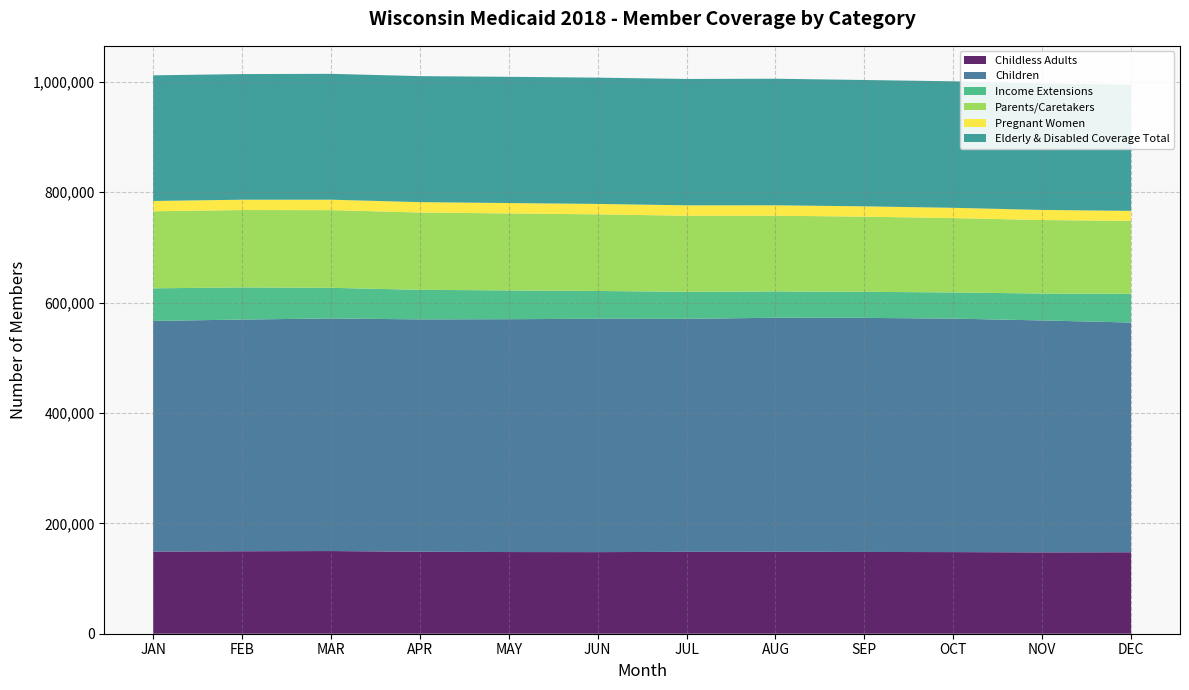

Reading right to left, extract all data points from this chart.

Childless Adults: DEC=147643	NOV=147422	OCT=147915	SEP=148156	AUG=148515	JUL=148365	JUN=147872	MAY=148002	APR=148596	MAR=149816	FEB=149465	JAN=148857
Children: DEC=416271	NOV=420283	OCT=423101	SEP=424184	AUG=424051	JUL=422257	JUN=422884	MAY=421956	APR=421028	MAR=421497	FEB=419848	JAN=417981
Income Extensions: DEC=51968	NOV=48783	OCT=47409	SEP=47243	AUG=47729	JUL=48940	JUN=50378	MAY=52142	APR=53612	MAR=55520	FEB=58254	JAN=59076
Parents/Caretakers: DEC=132227	NOV=133183	OCT=134751	SEP=136211	AUG=137166	JUL=137877	JUN=138845	MAY=139497	APR=140083	MAR=140747	FEB=140209	JAN=139640
Pregnant Women: DEC=18159	NOV=18292	OCT=18625	SEP=18680	AUG=18924	JUL=18893	JUN=18874	MAY=18835	APR=18793	MAR=18929	FEB=18696	JAN=18683
Elderly & Disabled Coverage Total: DEC=228794	NOV=229081	OCT=229240	SEP=228962	AUG=229335	JUL=228984	JUN=228858	MAY=228768	APR=228329	MAR=228095	FEB=227679	JAN=227648